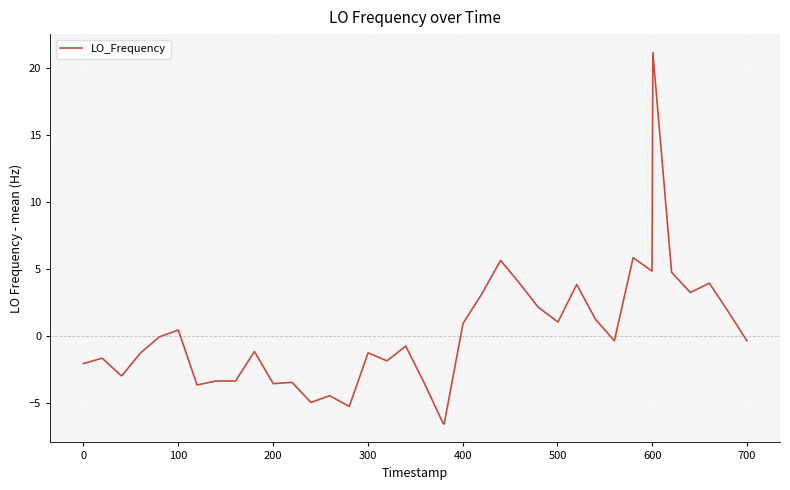

What is the smallest value displayed?

-6.5